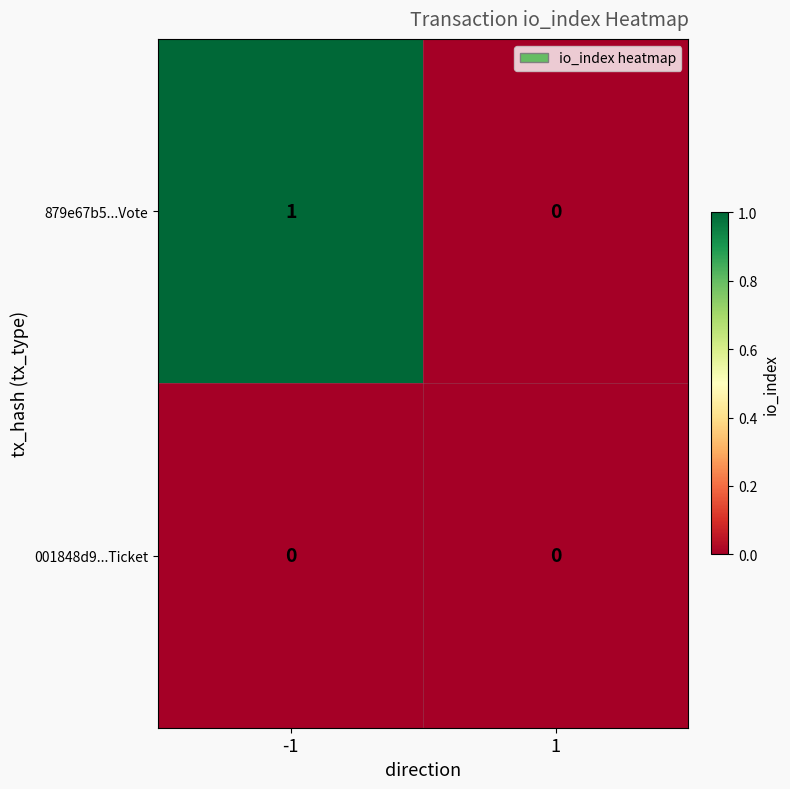

What is the total value across all series at -1?

1